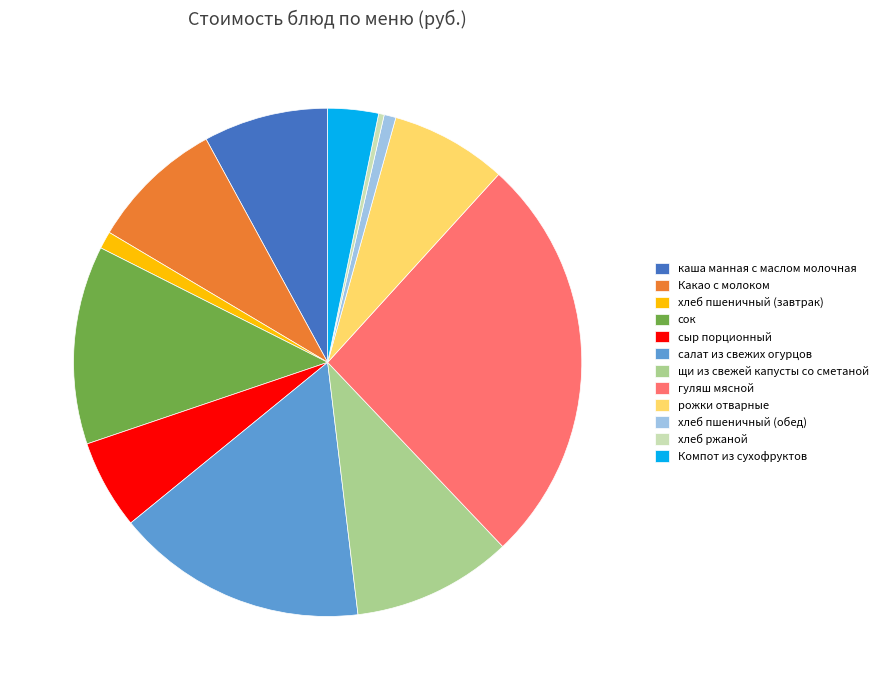

Which has a higher value, рожки отварные or сыр порционный?

рожки отварные